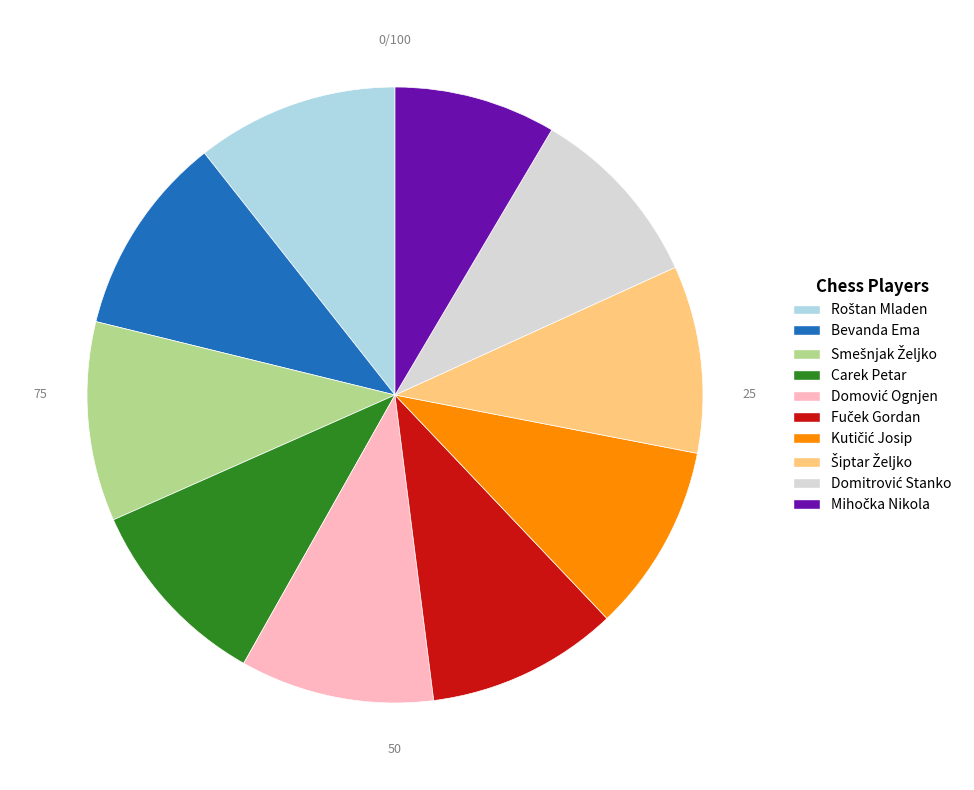

Does any single category account for the majority?

No